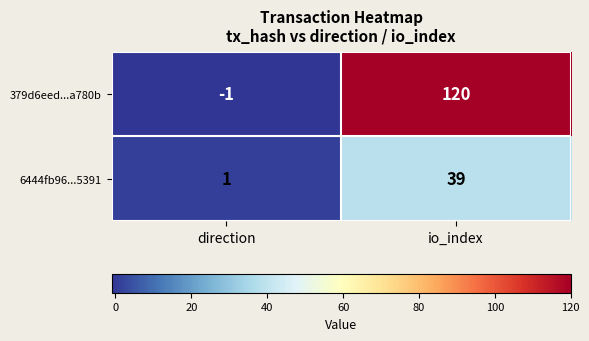

At which label does 379d6eed...a780b reach its minimum?

direction